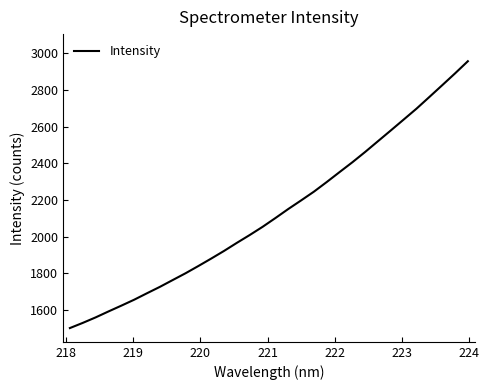

What is the minimum value shown in the chart?

1501.8